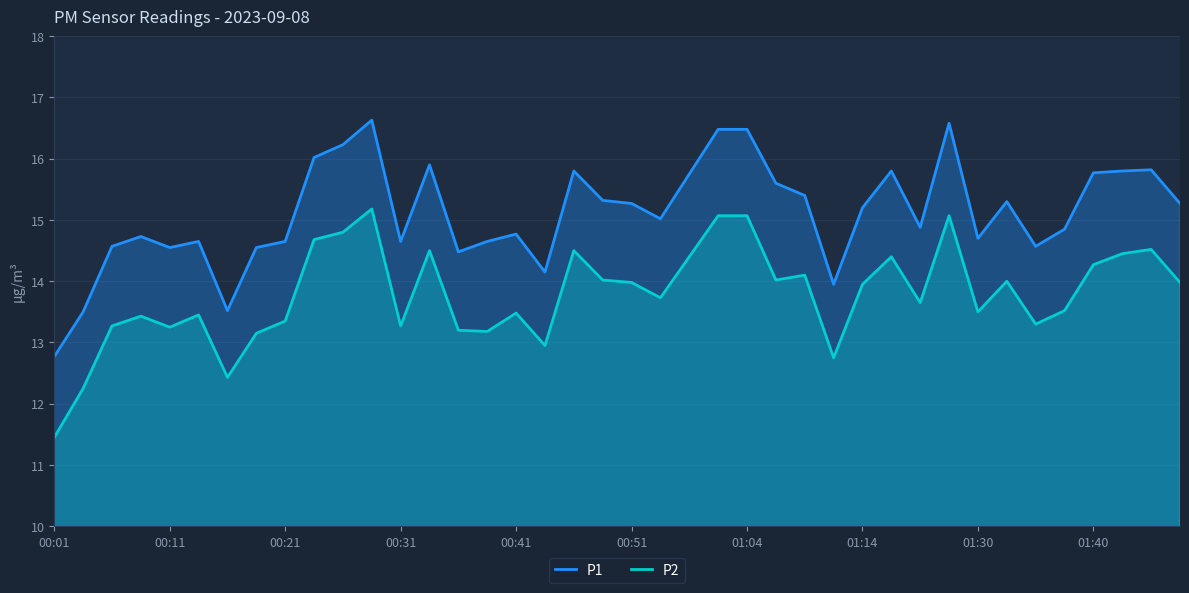

What is the smallest value displayed?

11.4